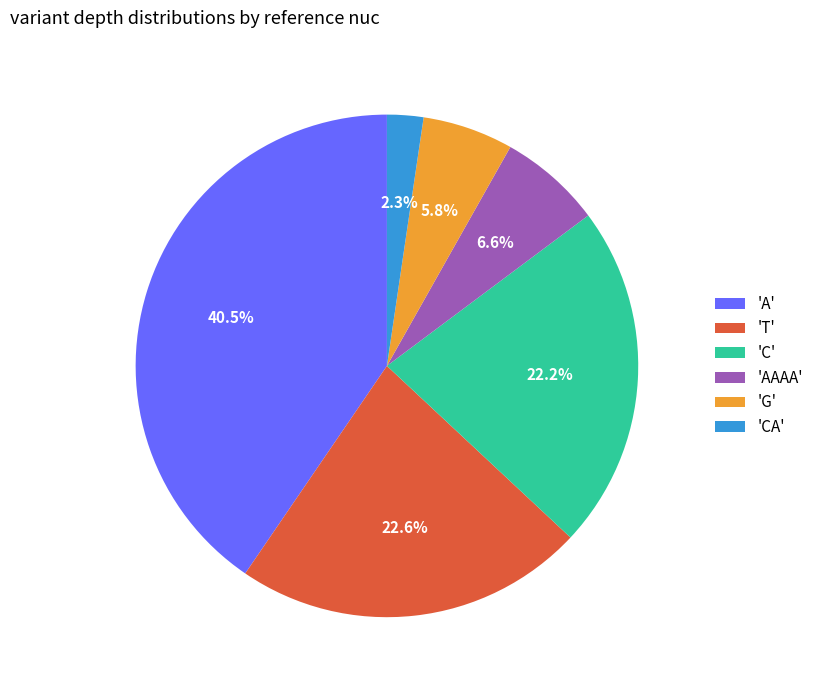

Does any single category account for the majority?

No